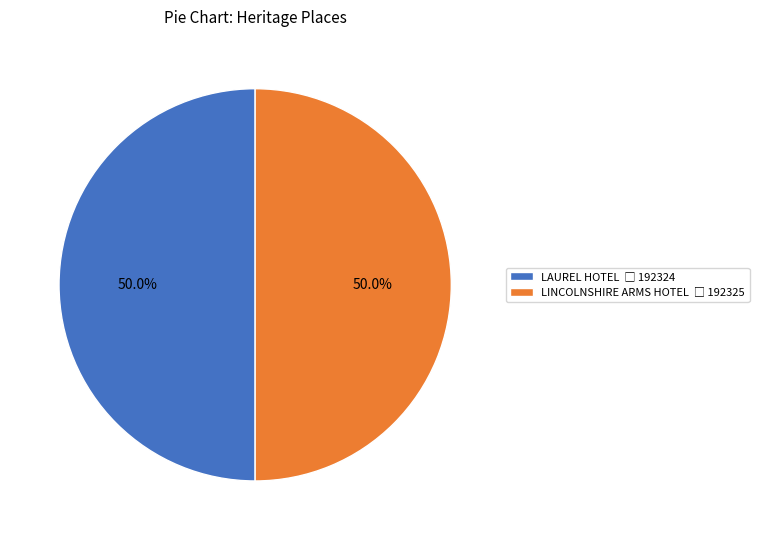

Combined, what portion of the pie is LINCOLNSHIRE ARMS HOTEL and LAUREL HOTEL?

100.0%